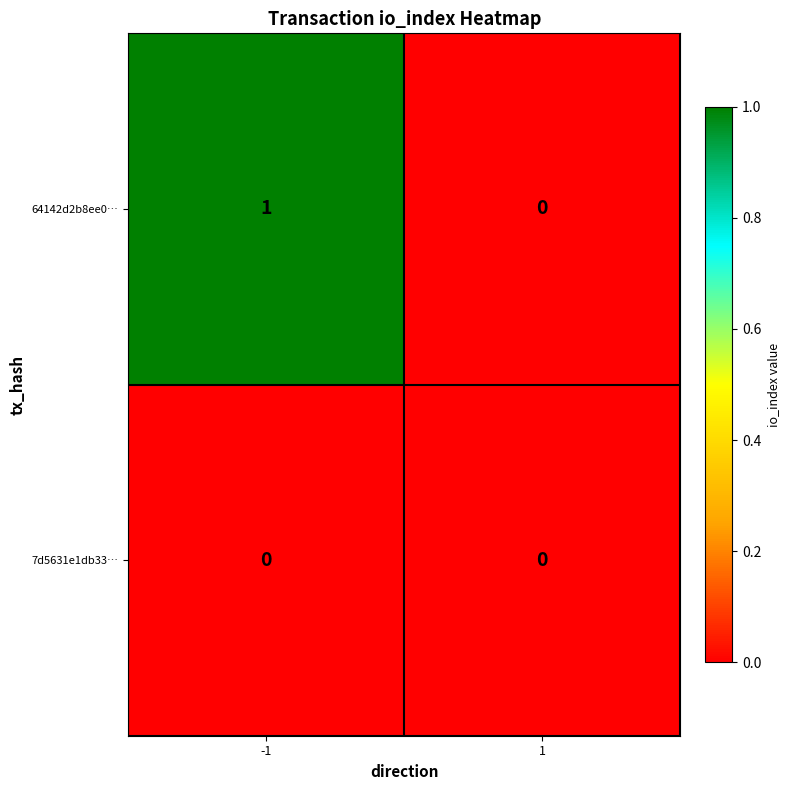

Which series has the widest spread of values?

64142d2b8ee0…